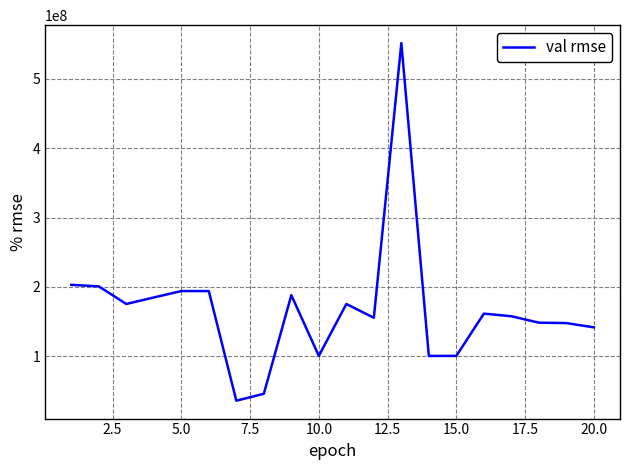

What is the greatest value displayed?

551798608